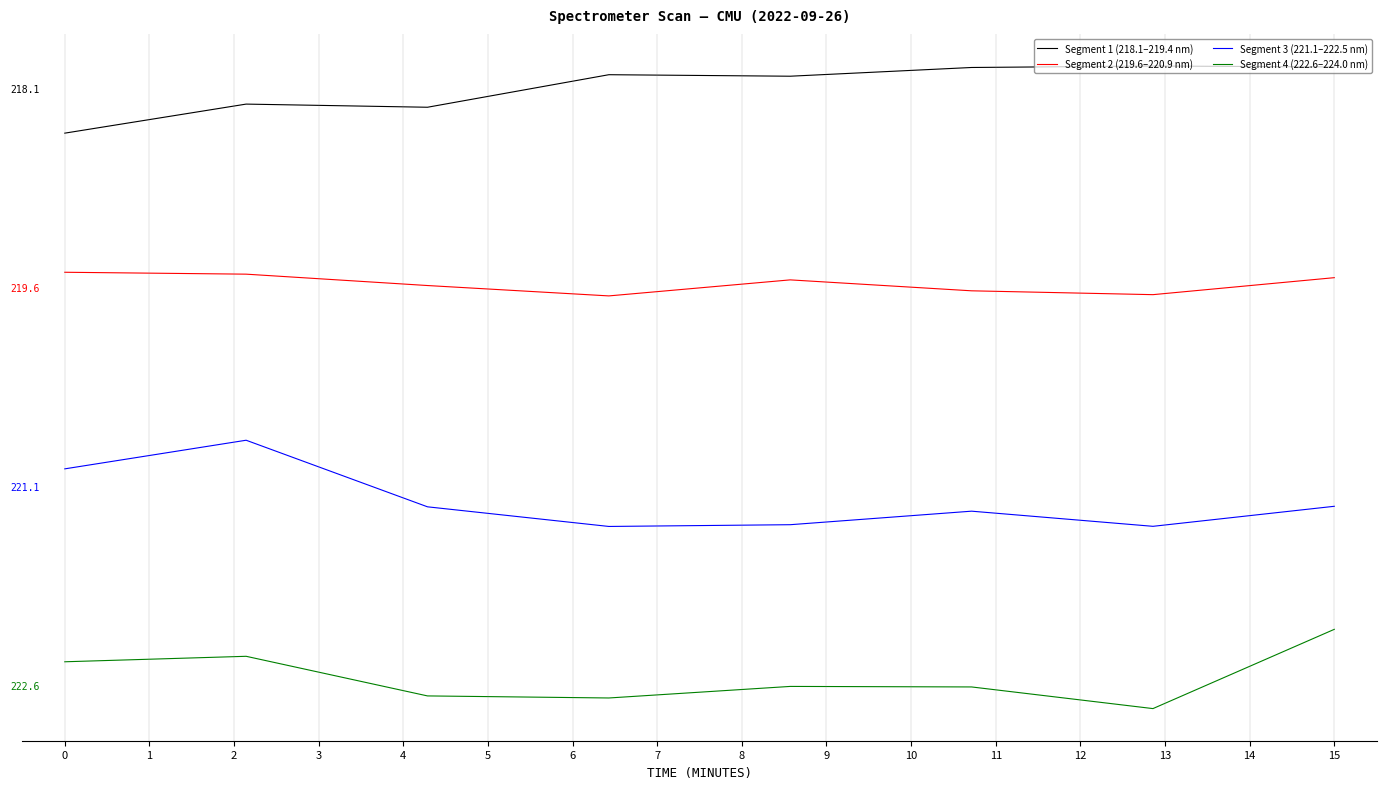

What are all the series names shown in the legend?

Segment 1 (218.1–219.4 nm), Segment 2 (219.6–220.9 nm), Segment 3 (221.1–222.5 nm), Segment 4 (222.6–224.0 nm)